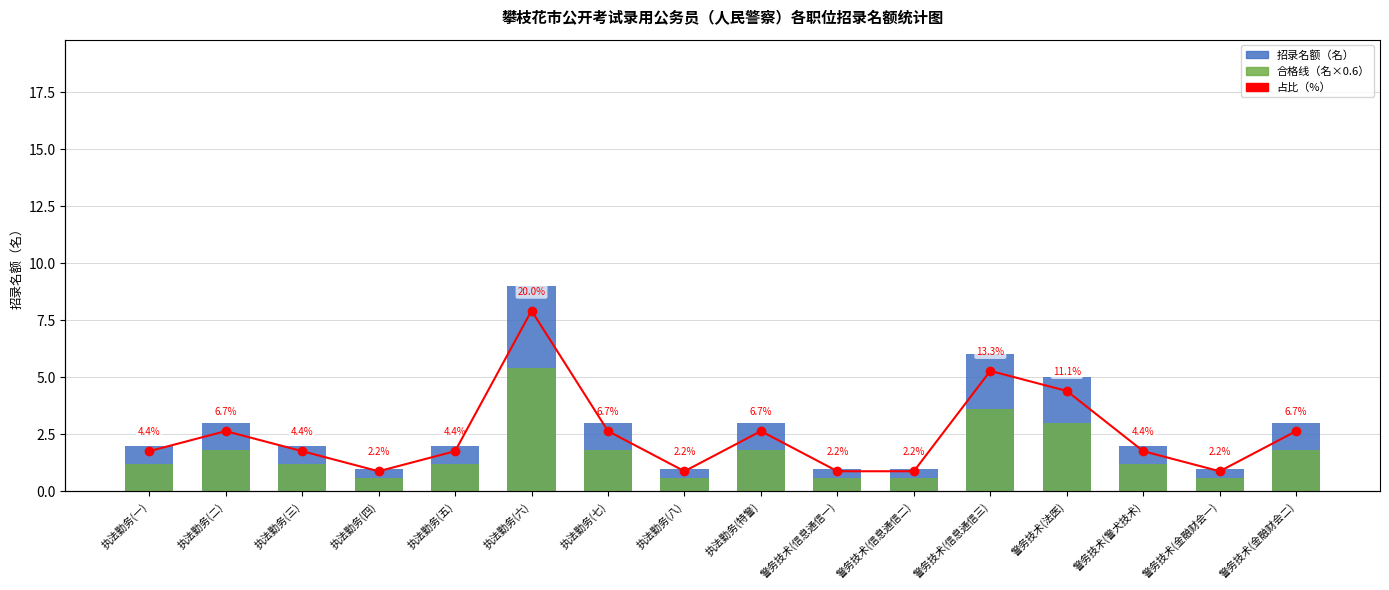

What is the sum of all 占比（%） values?

100.0